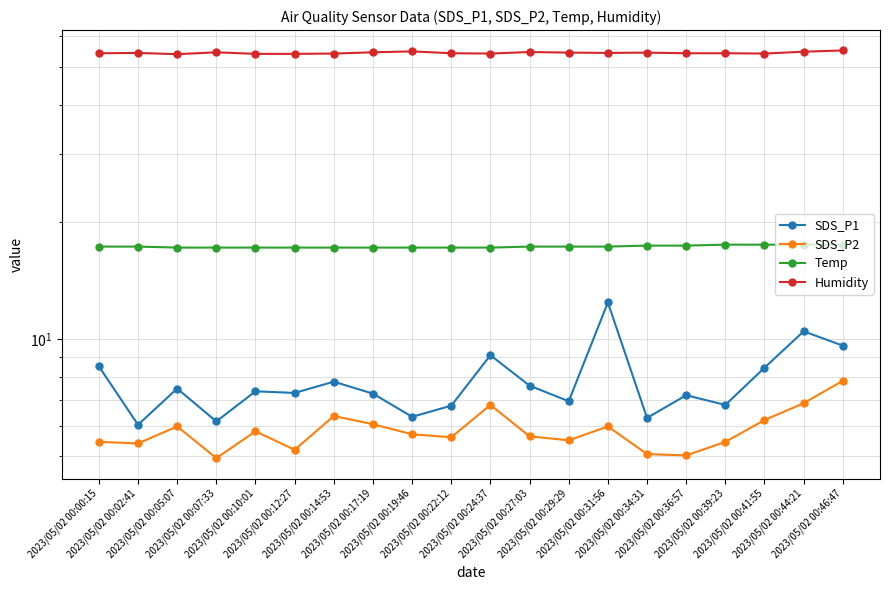

At which category does the chart reach its minimum across all series?

2023/05/02 00:07:33